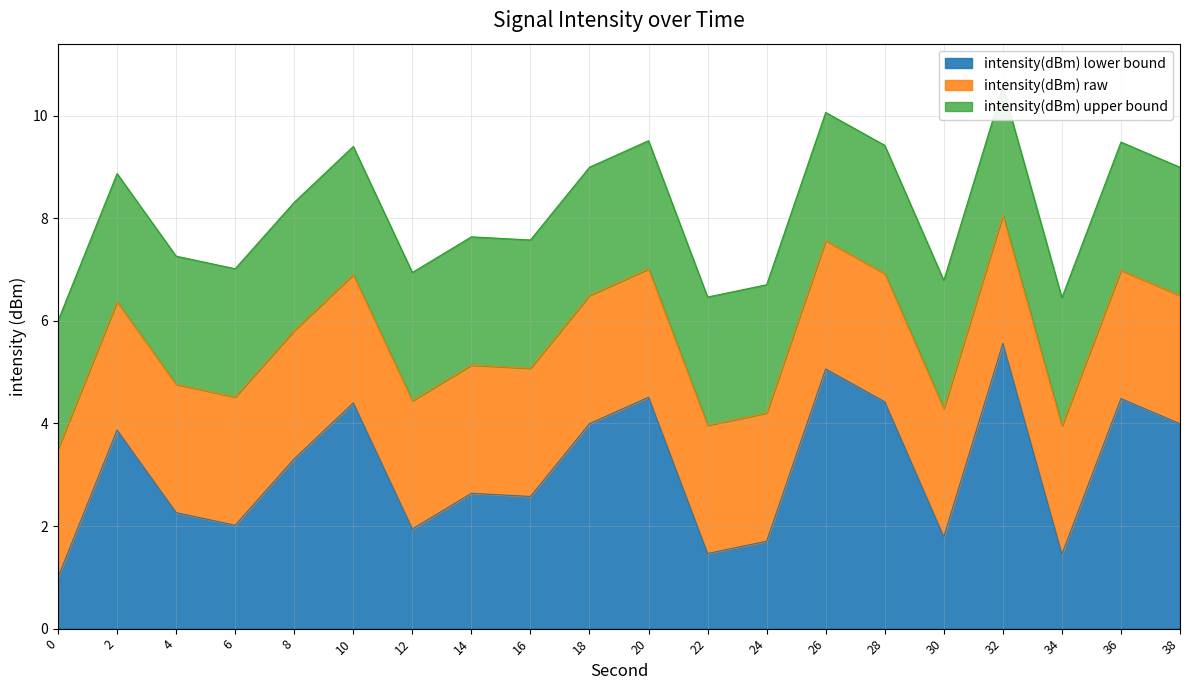

What is the difference between the maximum and second lowest values in the intensity(dBm) max per minute series?

4.1